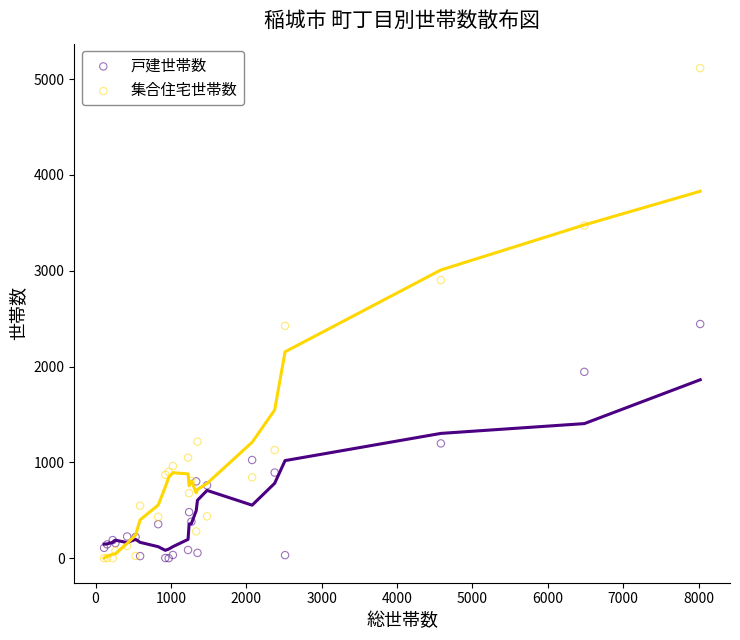

Which series has the widest spread of Y values?

集合住宅世帯数